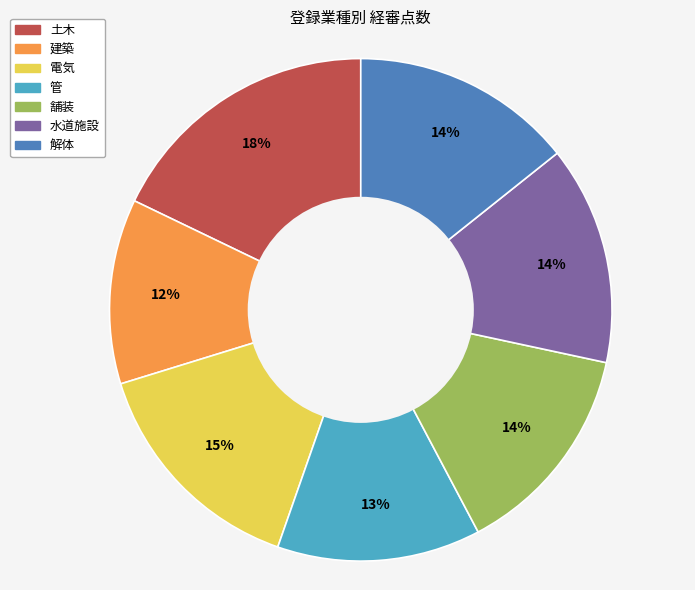

To the nearest percent, what is the difference between the largest and smallest slice percentages?

6%